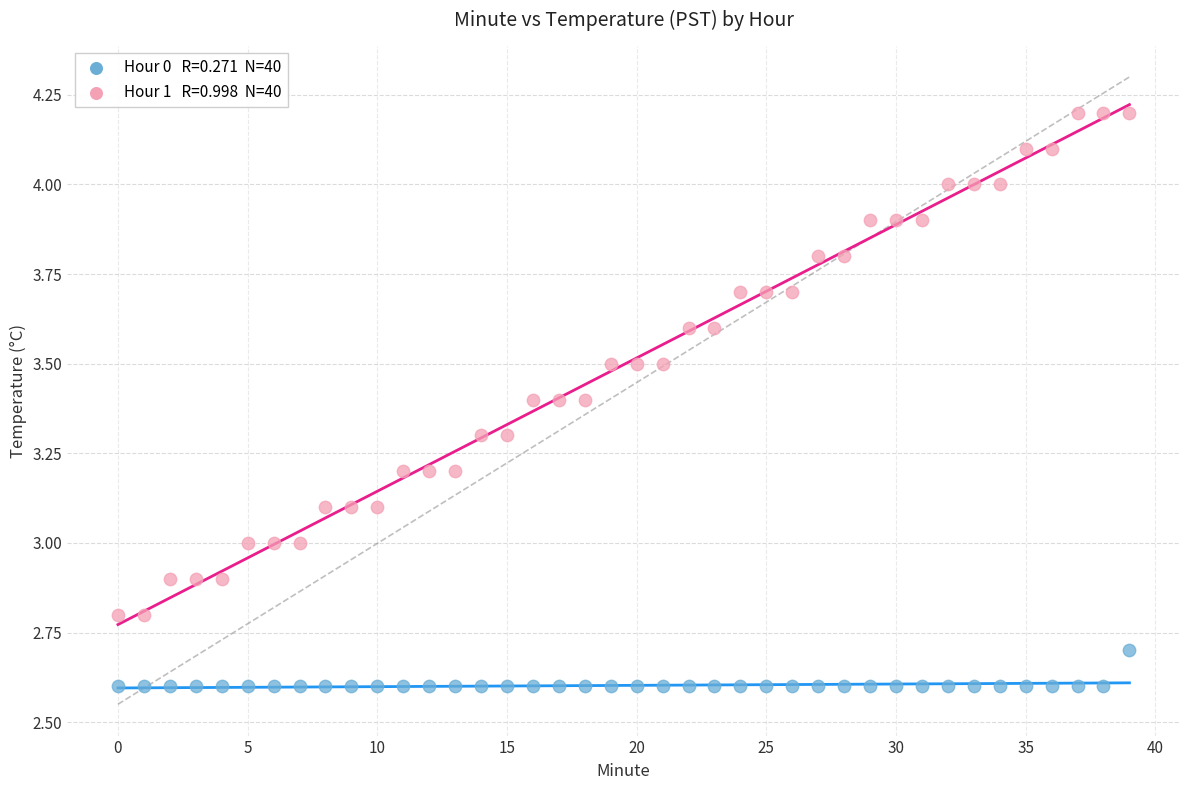

Across all data points, what is the range of Y values (max minus min)?

1.6